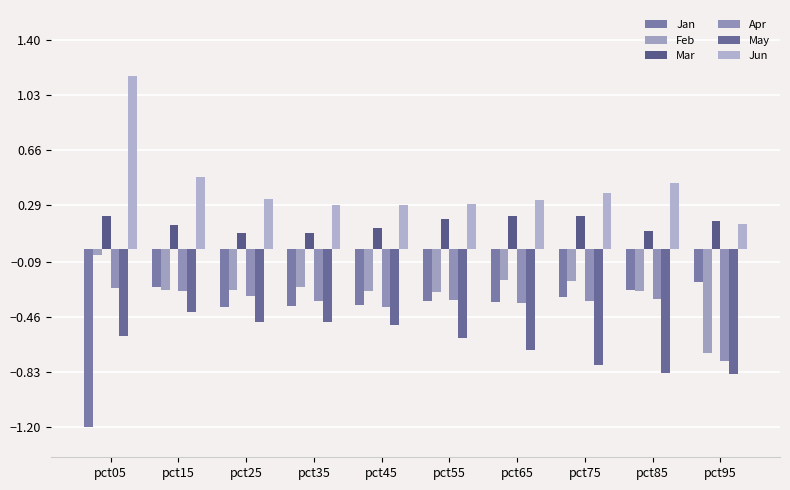

Count the number of categories in the chart.

10